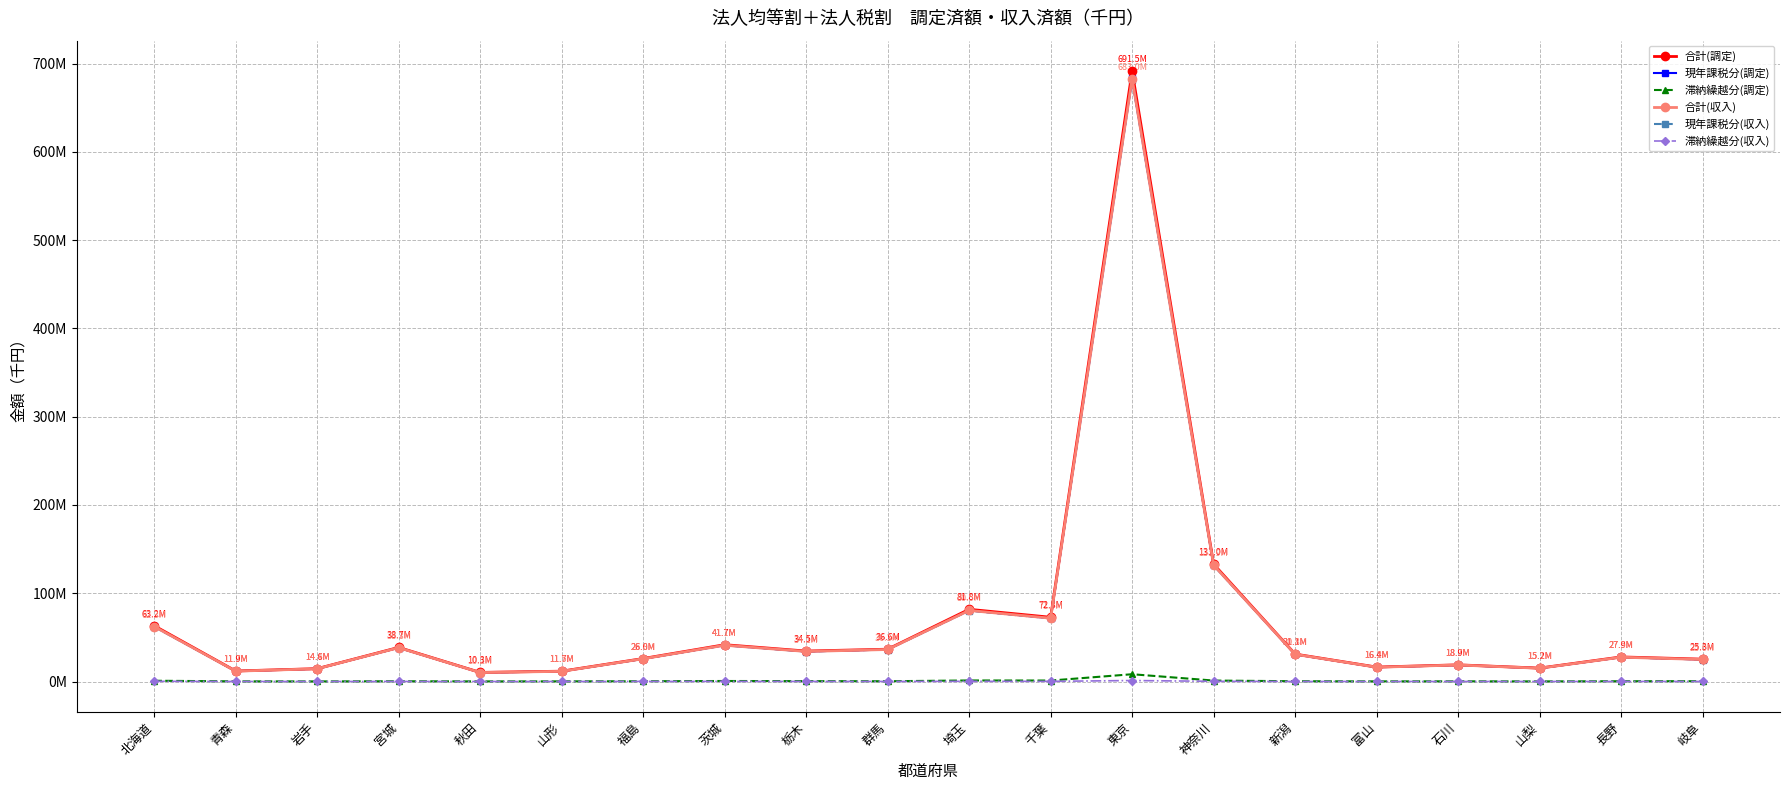

At which category is the sum across all series the highest?

東京